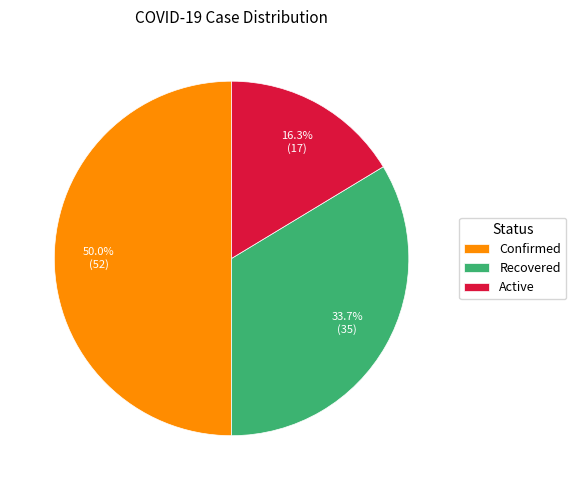

How many slices are in this pie chart?

3